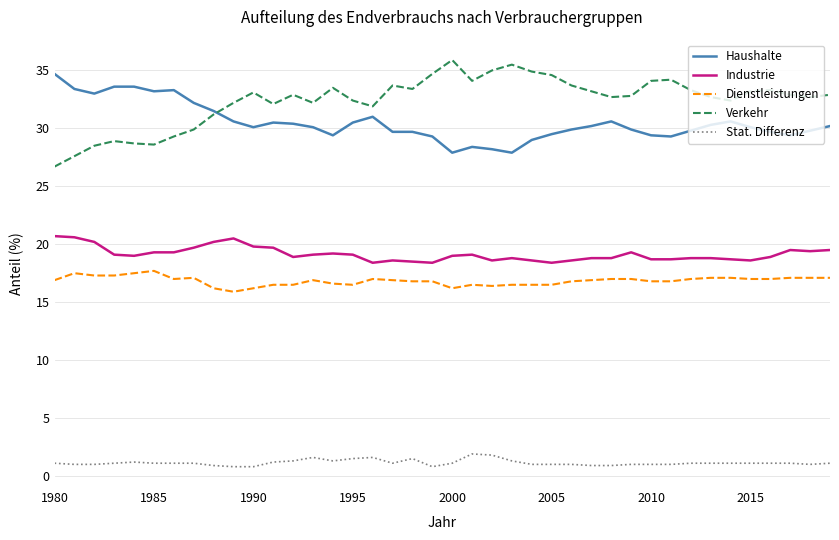

Rank the series by their maximum value, from highest to lowest.

Verkehr, Haushalte, Industrie, Dienstleistungen, Stat. Differenz